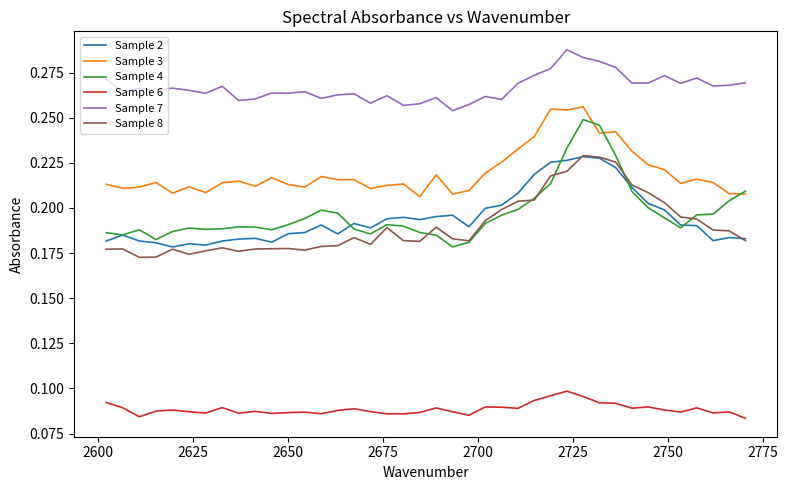

Which series has the largest total across all categories?

Sample 7